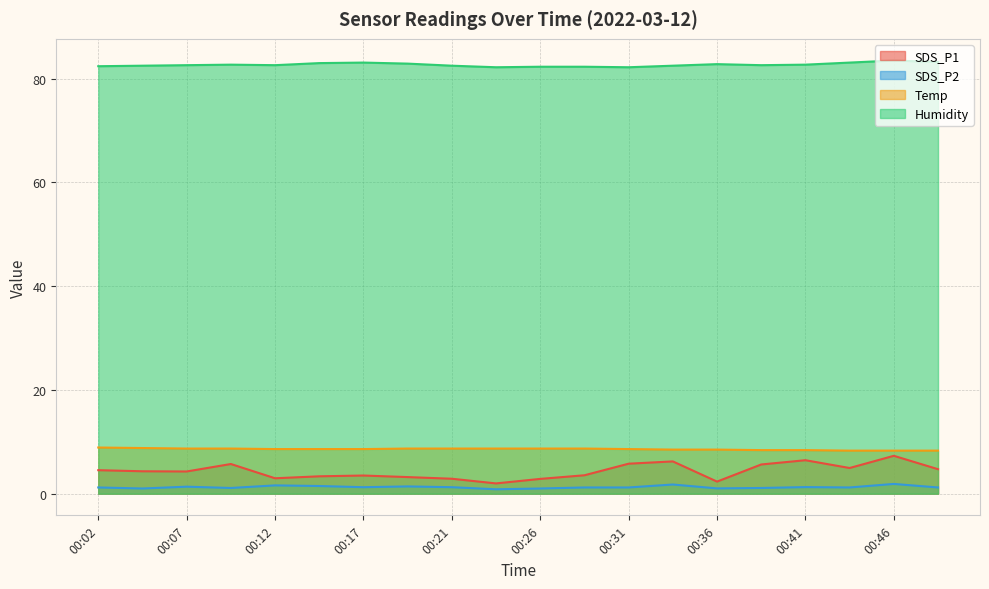

Which label corresponds to the largest value in the chart?

00:46